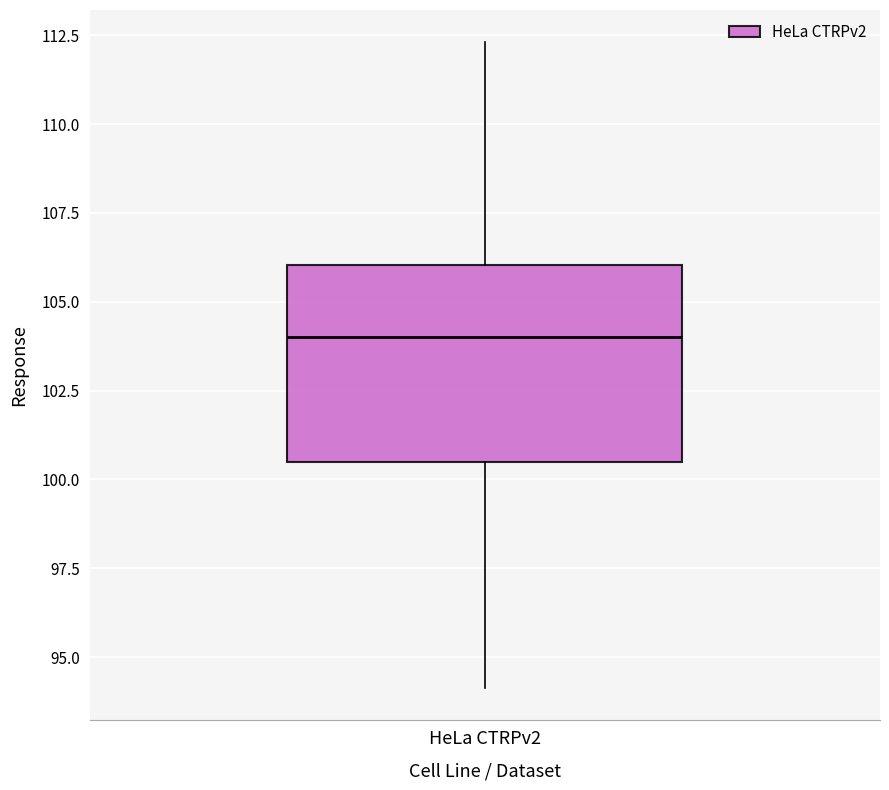

Read this box plot against the y-axis: the position of the median line, the range covered by the box, and the ends of both whiskers. The values are not printed on the chart, so give them approximately, as read against the axis.

median 104.0, box 100.5 to 106.0, whiskers 94.0 to 112.5